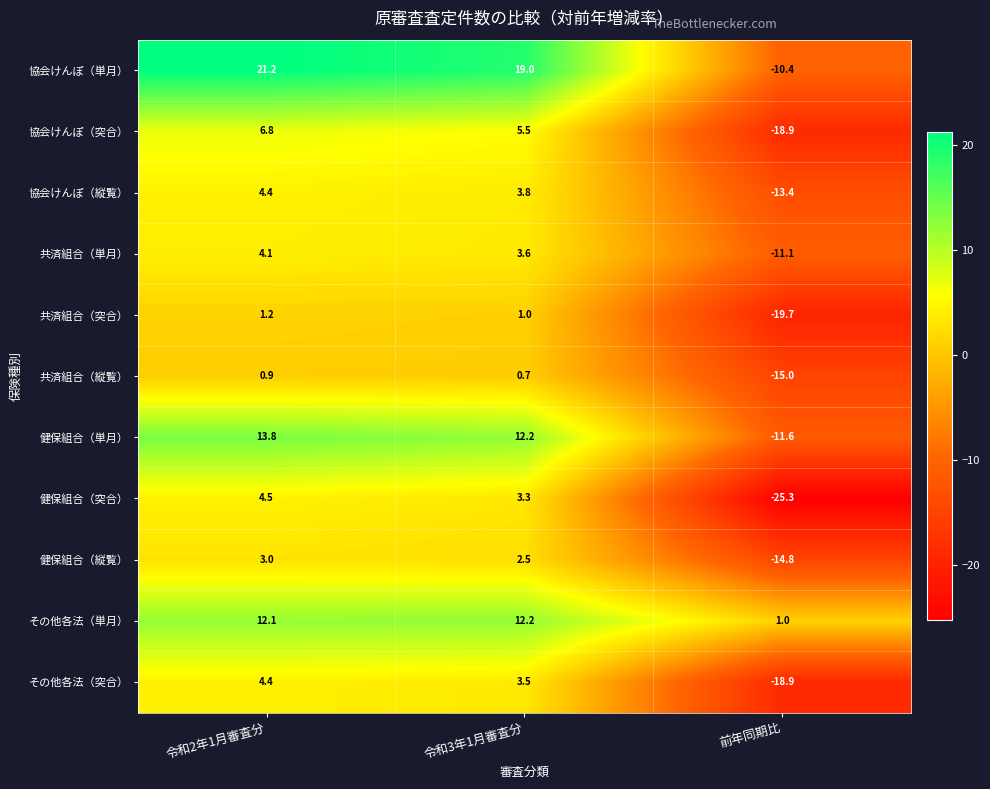

The value of 共済組合（突合） at 前年同期比 is -19.7. True or false?

True